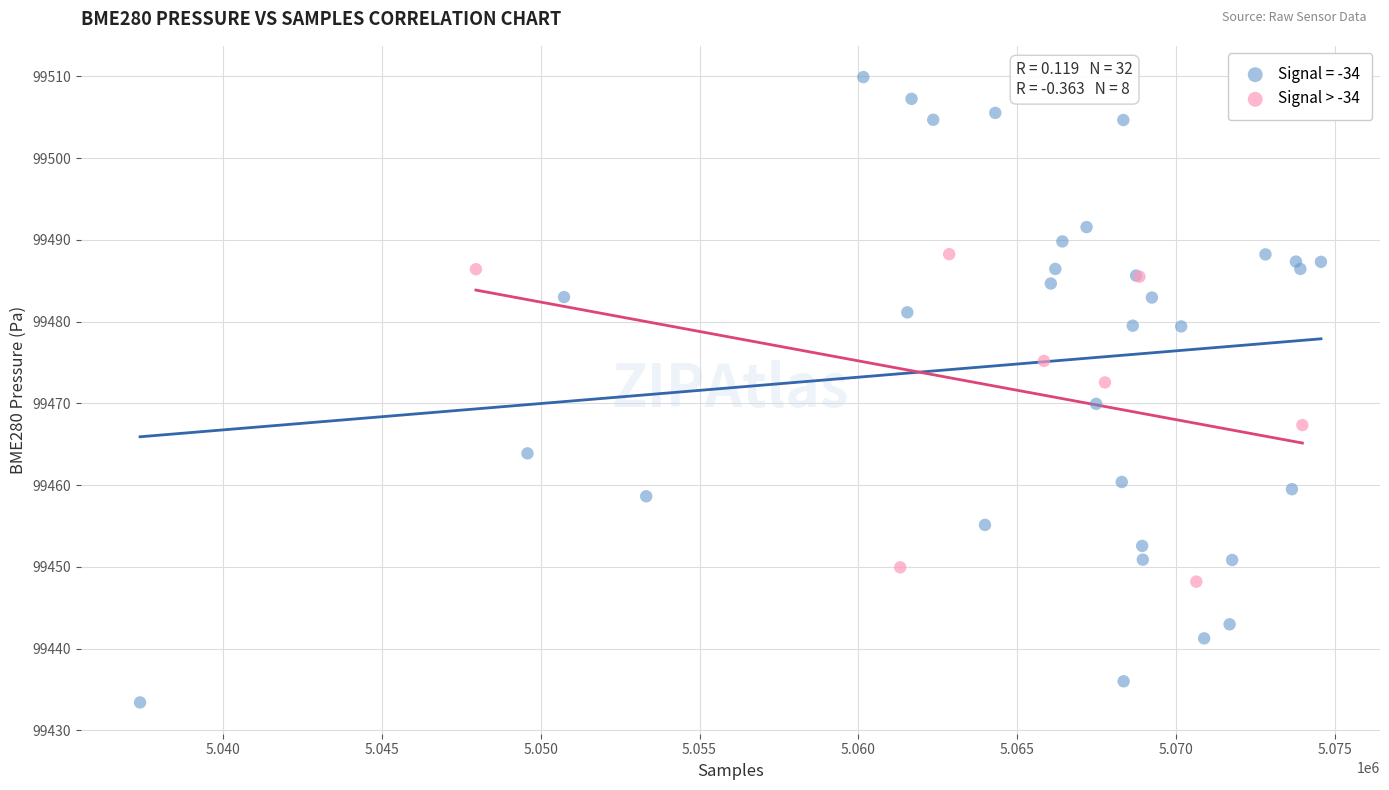

Which series contains the highest Y value?

Signal = -34